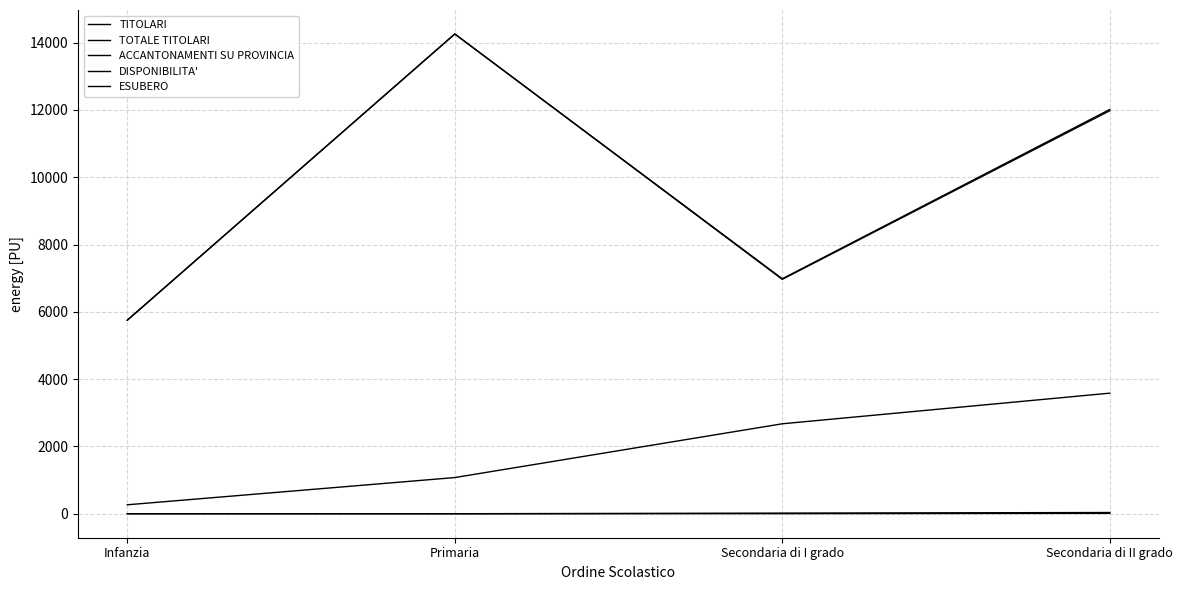

Where does the ESUBERO series first go above 3?

Secondaria di II grado